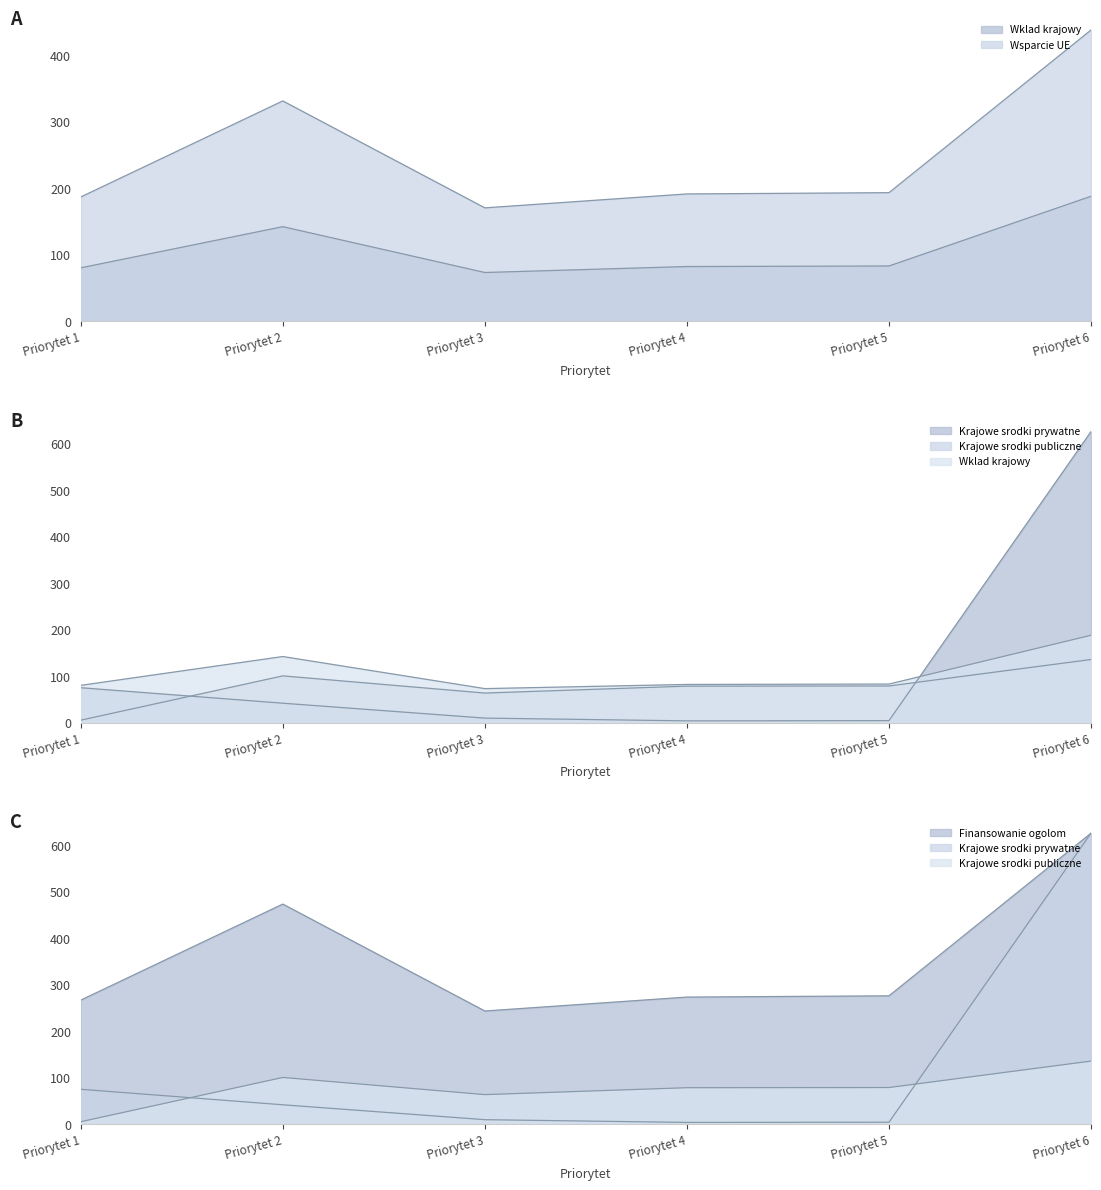

How many lines are shown in the chart?

5